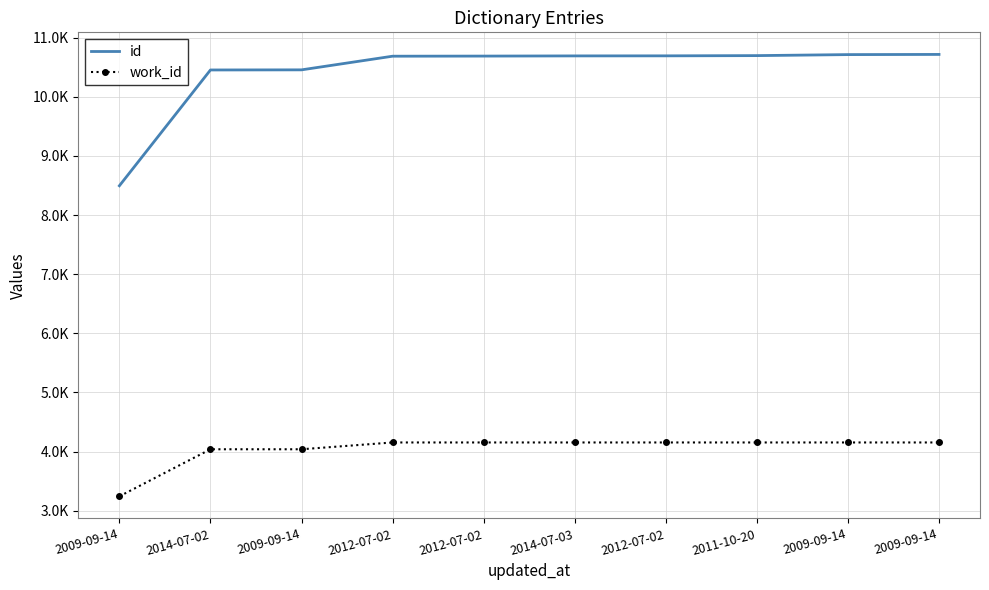

What is the difference between the second highest and second lowest values in the work_id series?

115